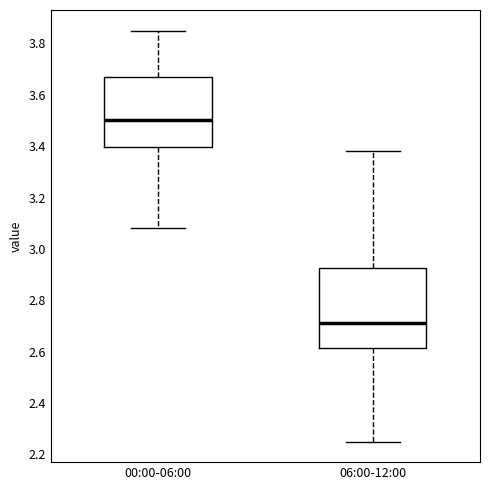

Reading left to right, read every box against the y-axis: the position of its median line, the range the box covers, and the ends of its whiskers. The values are not printed on the chart, so give them approximately, as read against the axis.

00:00-06:00: median 3.50, box 3.40 to 3.68, whiskers 3.08 to 3.86
06:00-12:00: median 2.72, box 2.62 to 2.92, whiskers 2.26 to 3.38